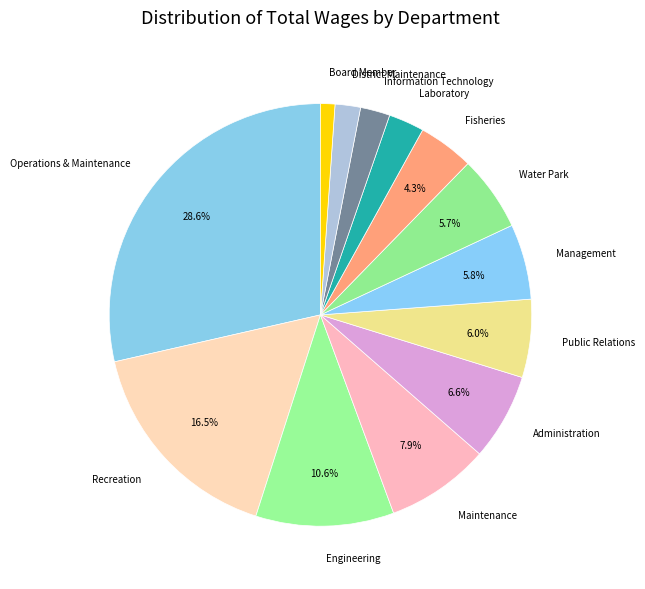

Approximately how many times larger is the value at Laboratory compared to Operations & Maintenance?

0.1